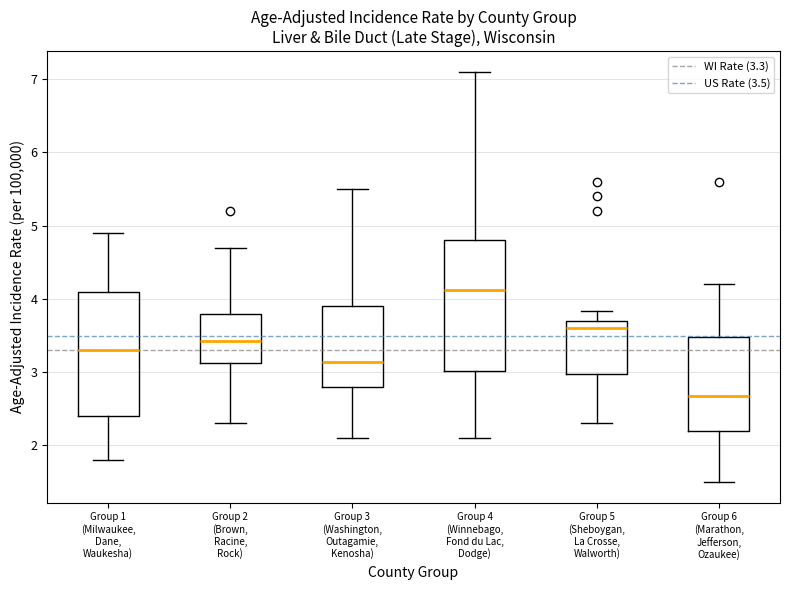

Which box has the lowest median line?

Group 6 (Marathon, Jefferson, Ozaukee)